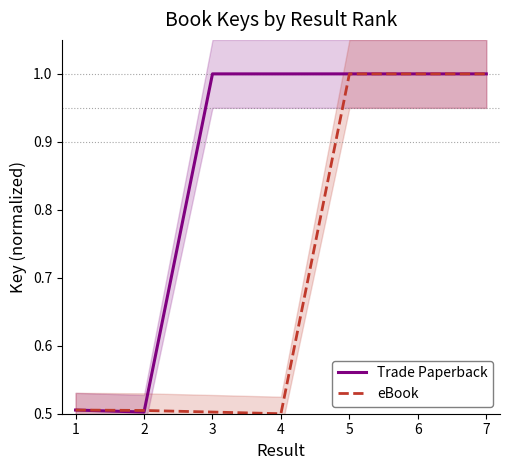

What is the maximum value for Trade Paperback?

1.0